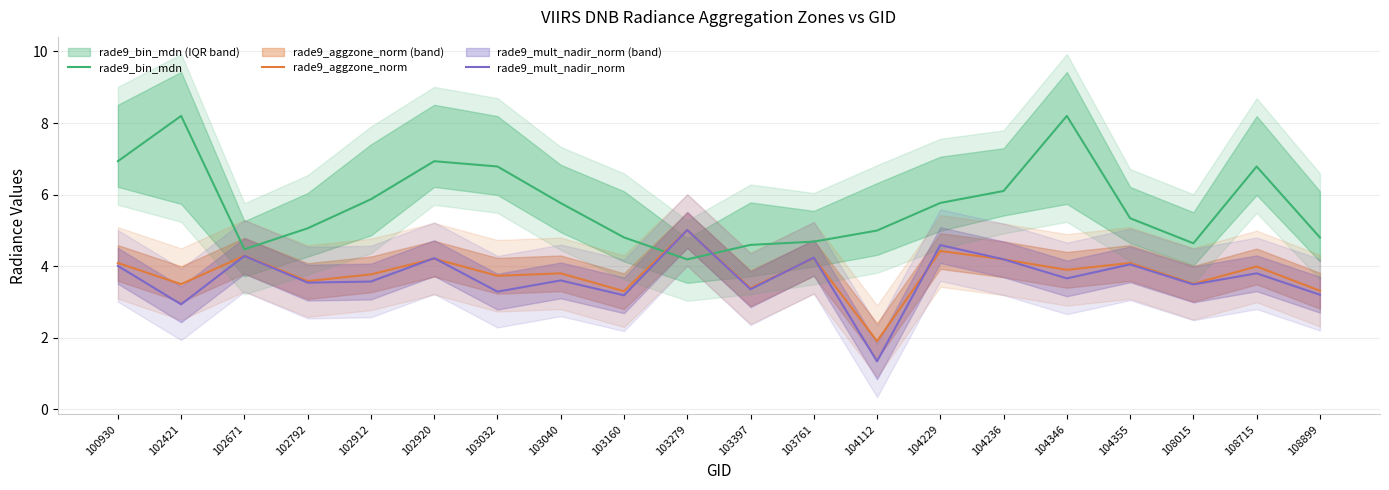

Between 102671 and 108899, which series saw the biggest shift?

rade9_mult_nadir_norm